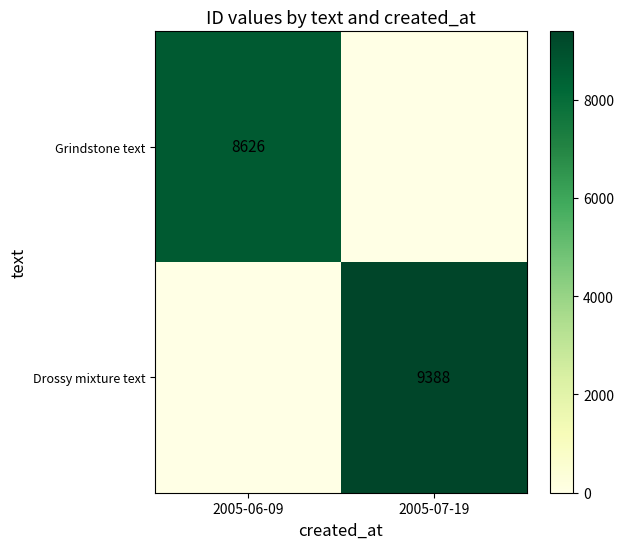

The value of Drossy mixture text at 2005-07-19 is 9388. True or false?

True